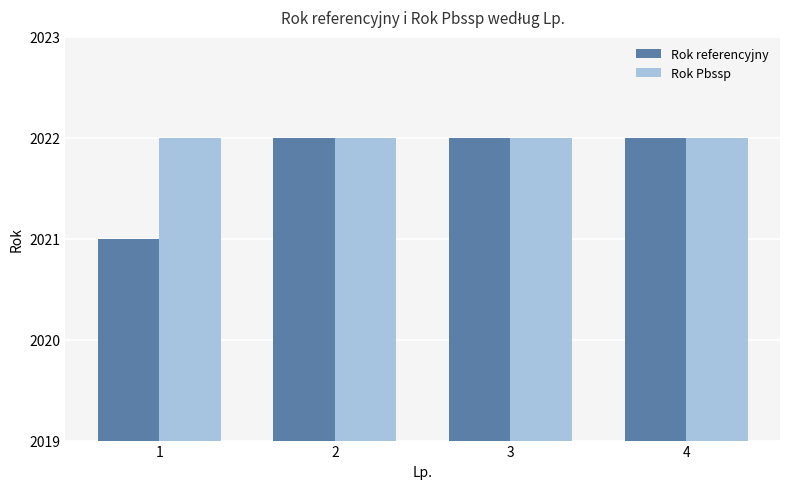

Rank the series by their average value, from lowest to highest.

Rok referencyjny, Rok Pbssp